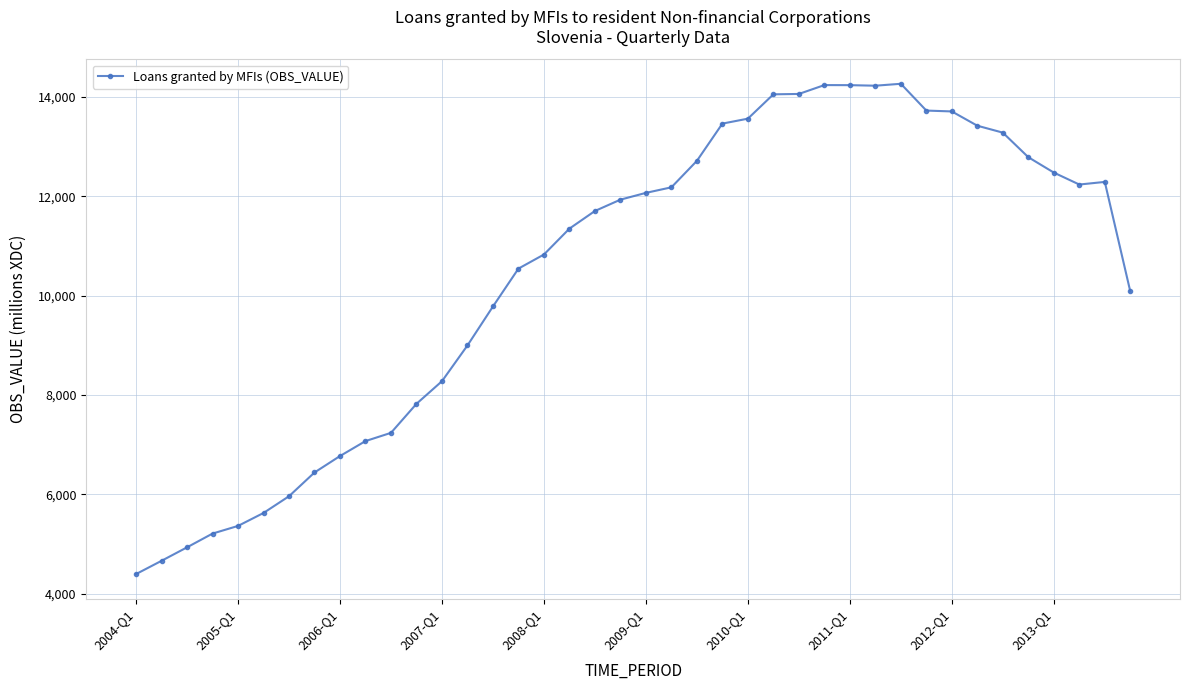

How many lines are shown in the chart?

1